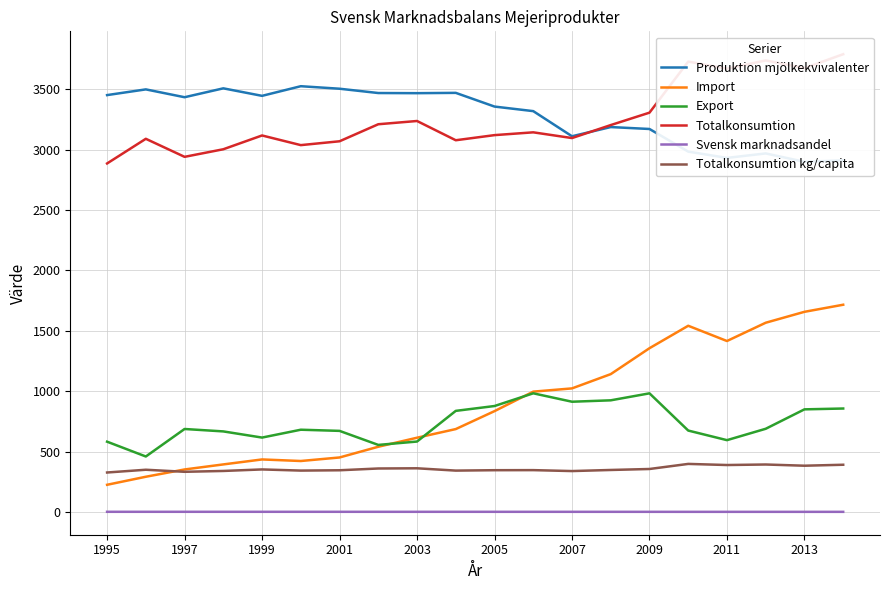

Is it true that Import equals 229.4 at 2007?

False